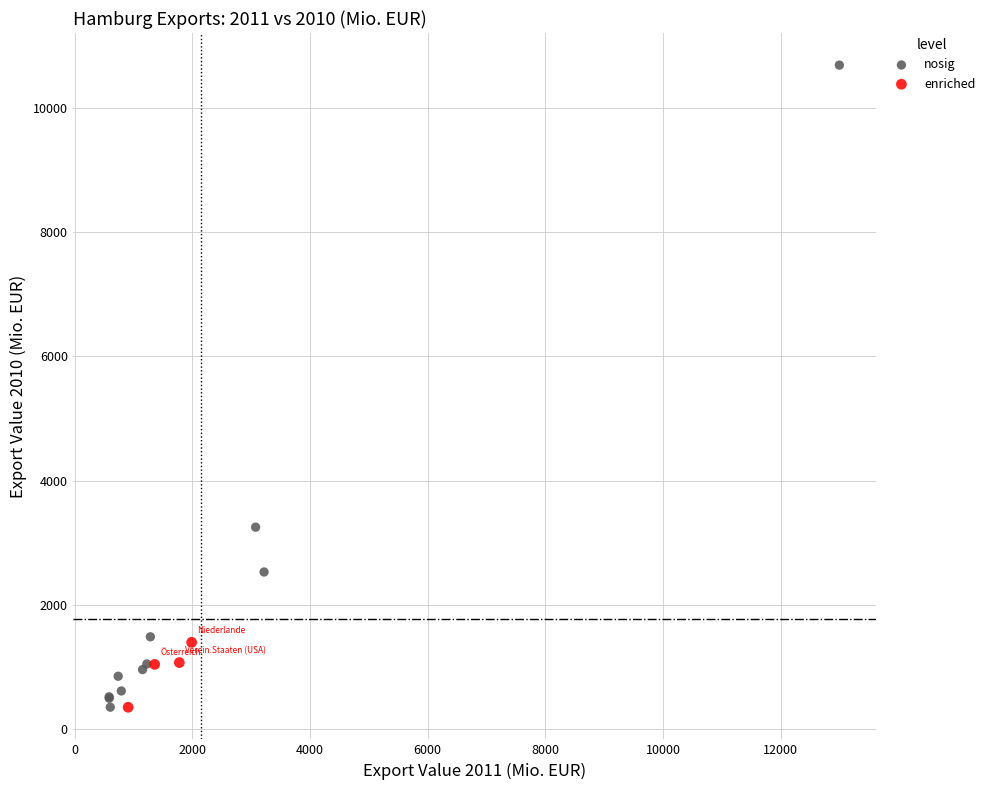

Which series reaches the maximum Y coordinate?

nosig